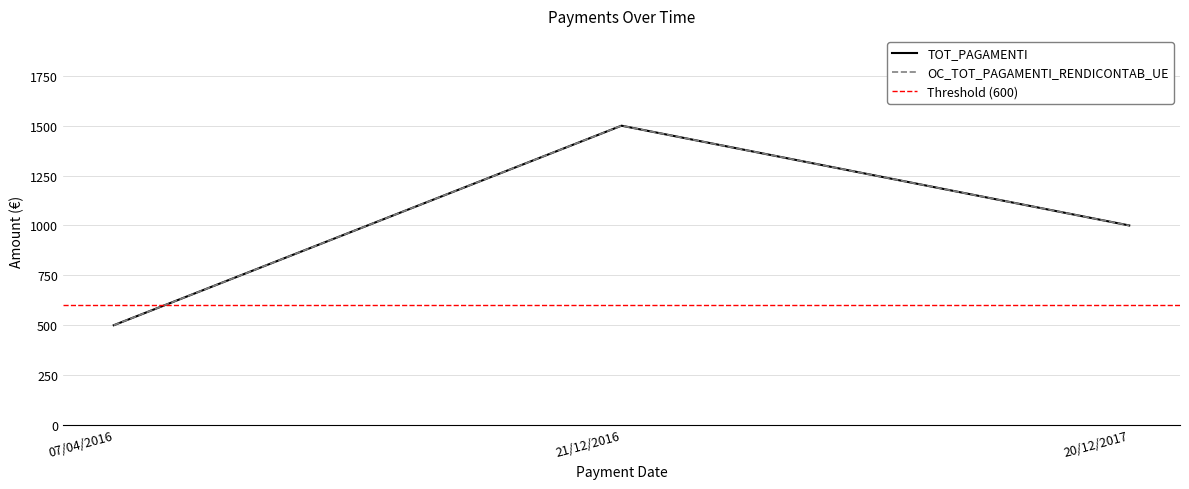

What is the difference between the OC_TOT_PAGAMENTI_RENDICONTAB_UE values at 21/12/2016 and 20/12/2017?

500